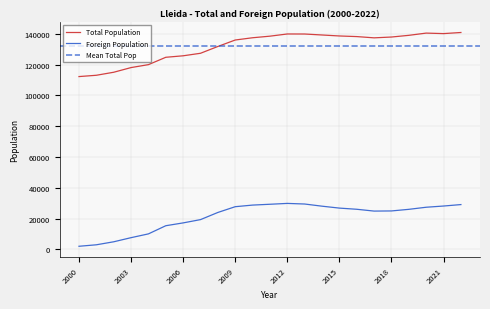

What is the minimum value shown in the chart?

2074